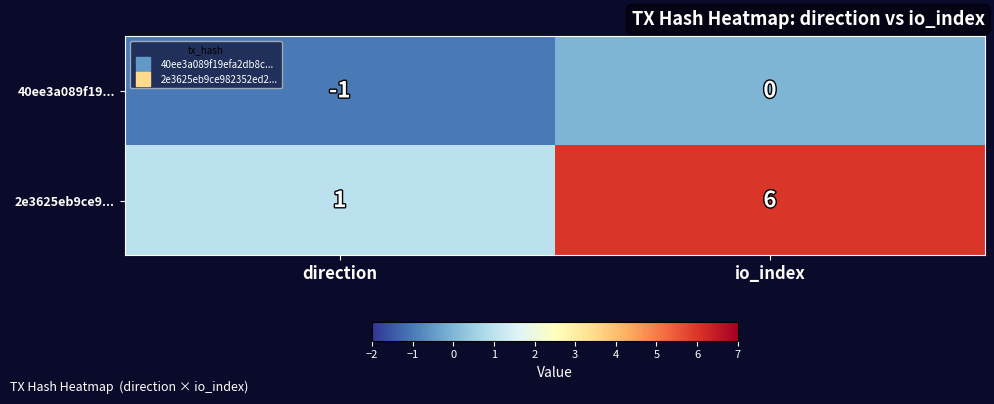

The 40ee3a089f19... series shows 0 at io_index. True or false?

True